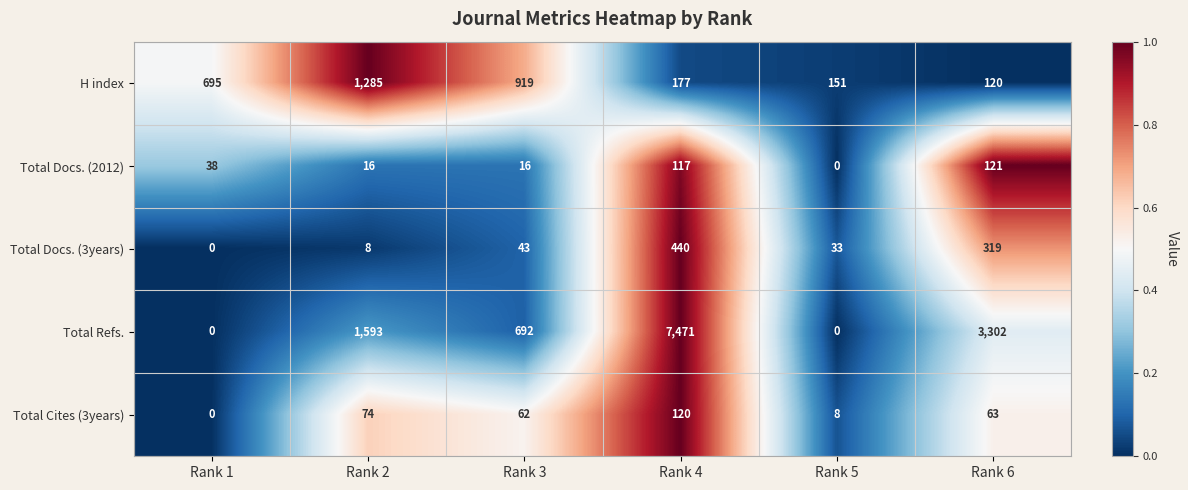

Where does the Total Cites (3years) series first go above 63?

Rank 2